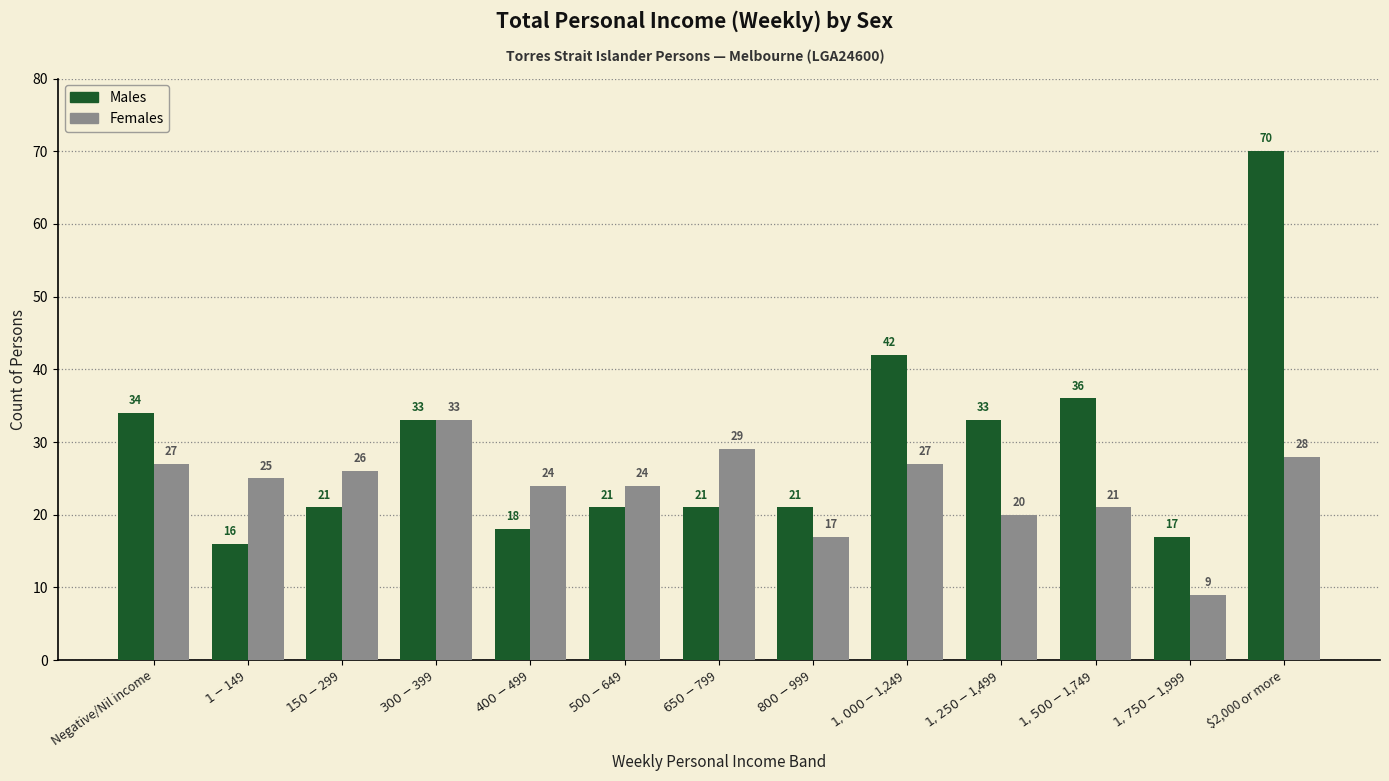

What is the total value across all series at $1,000-$1,249?

69